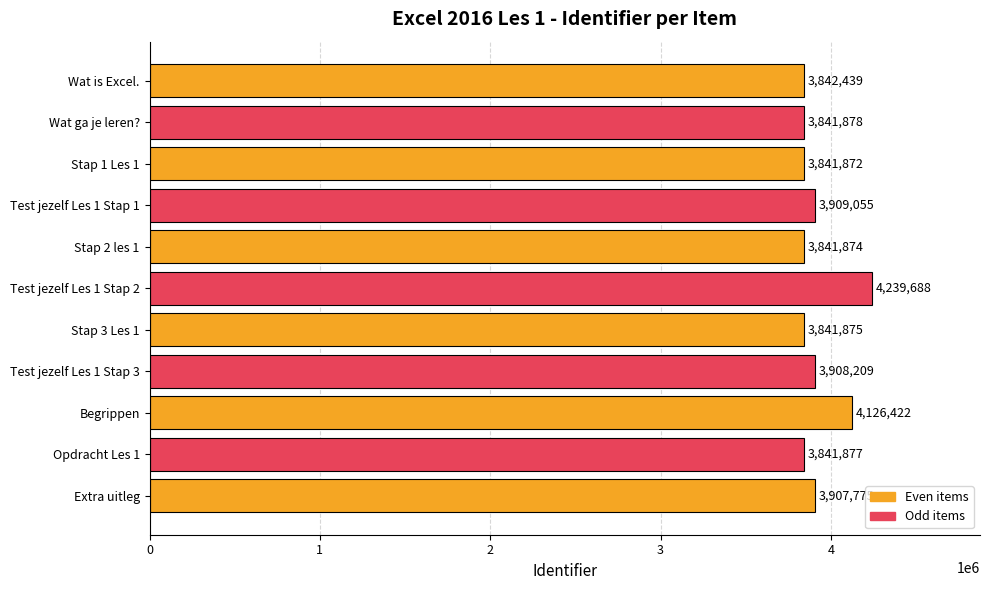

Count the number of categories in the chart.

11